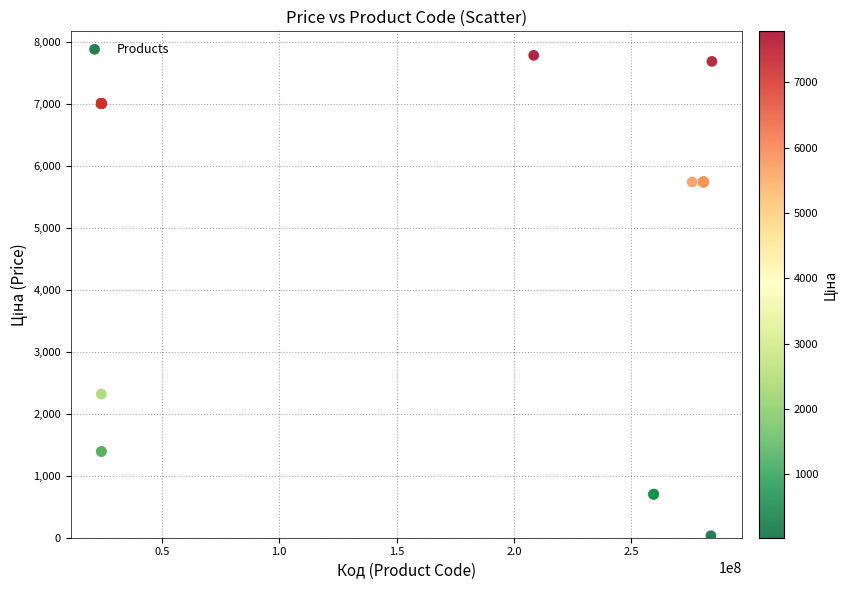

What Y value in the scatter plot is closest to 3905?

2317.2